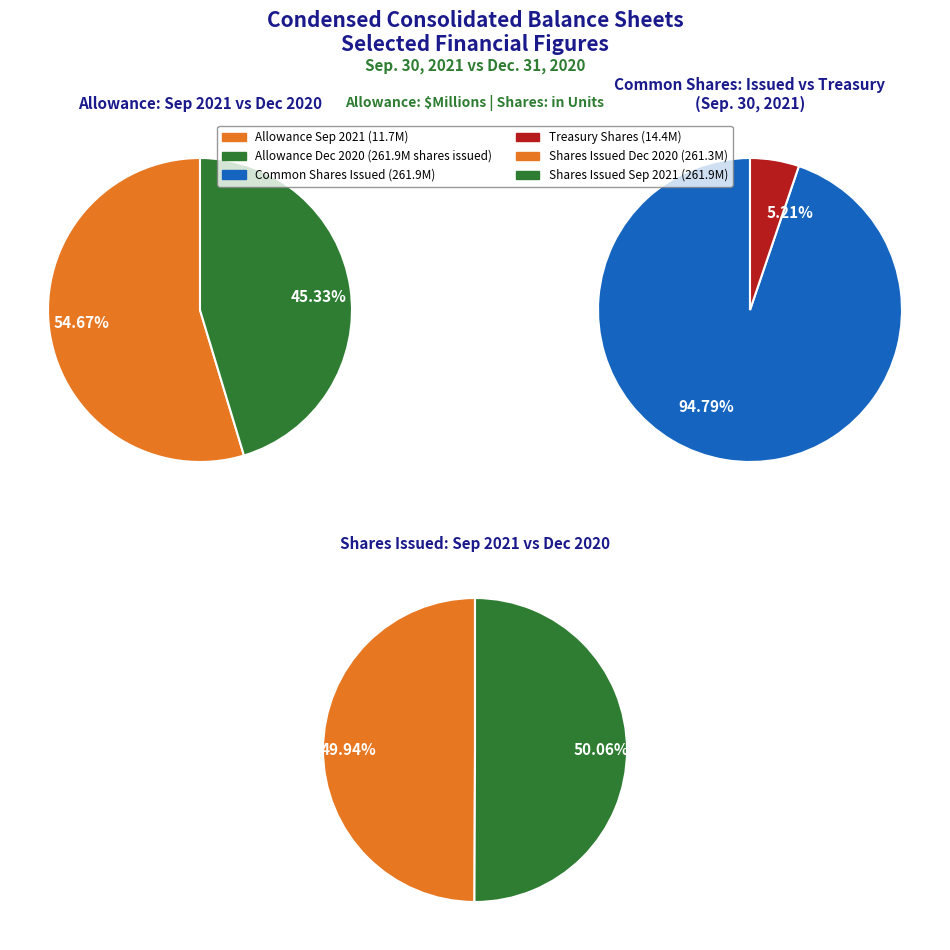

To the nearest percent, what portion does Treasury shares (in shares) represent?

5%